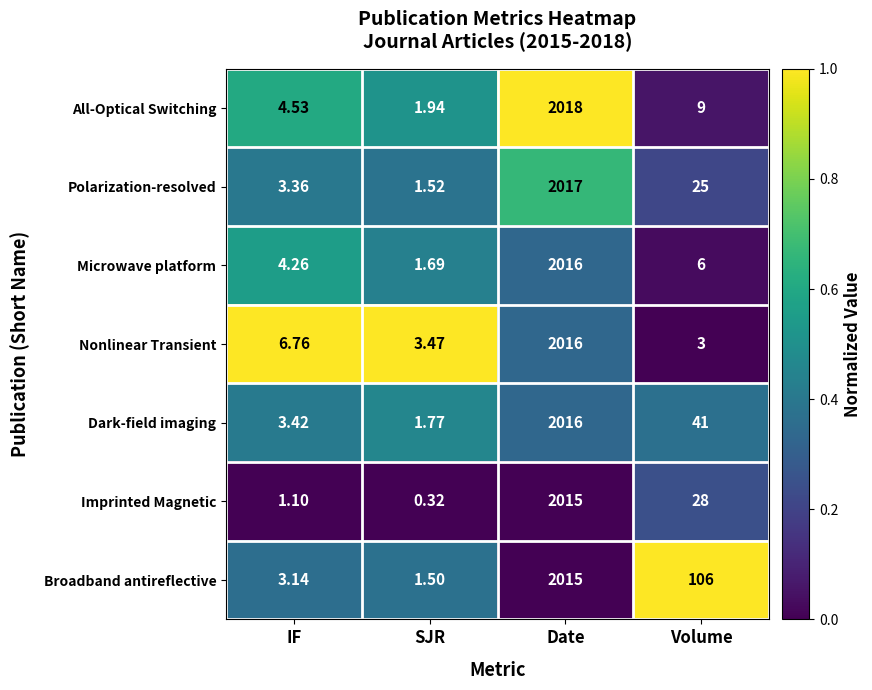

Count the number of categories in the chart.

4